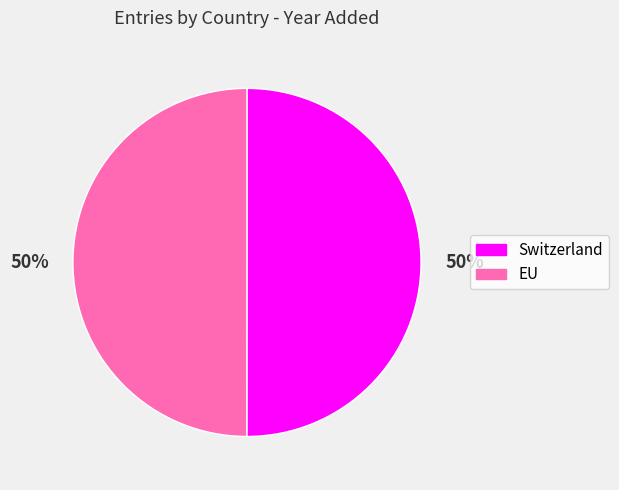

What percentage is the EU slice, to the nearest percent?

50%